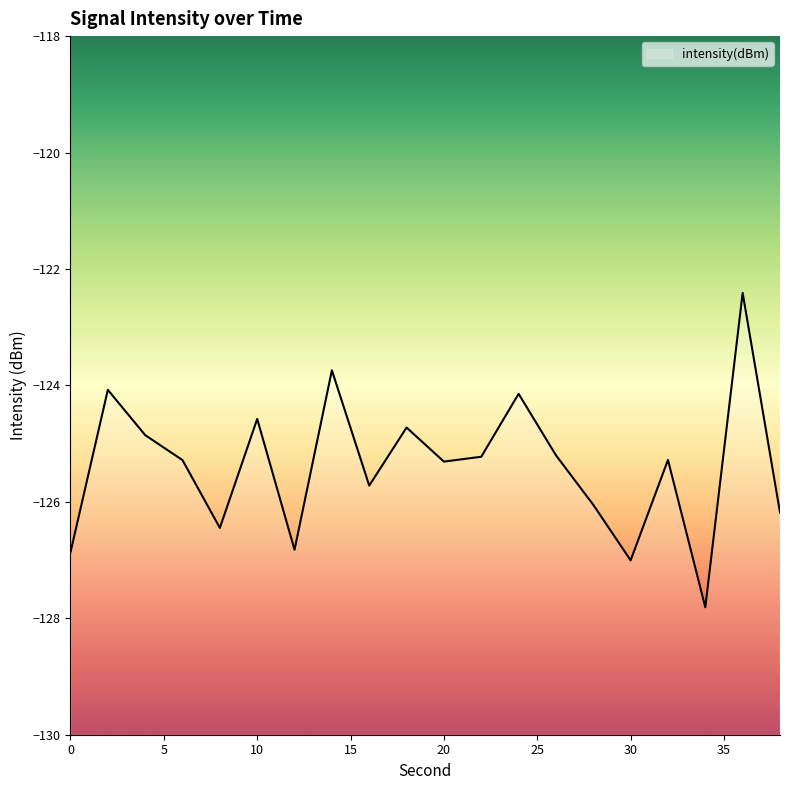

At which label is the value closest to -125?

4